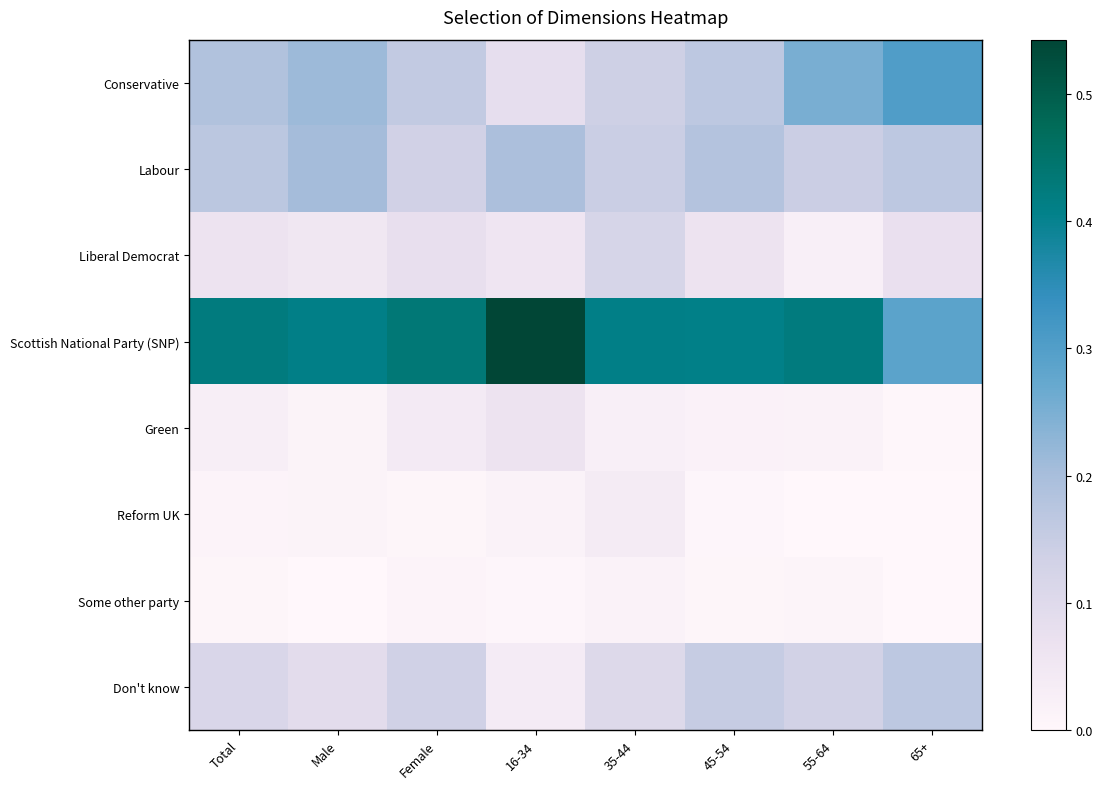

At 45-54, list the series in order from smallest to largest.

Reform UK, Some other party, Green, Liberal Democrat, Don't know, Conservative, Labour, Scottish National Party (SNP)